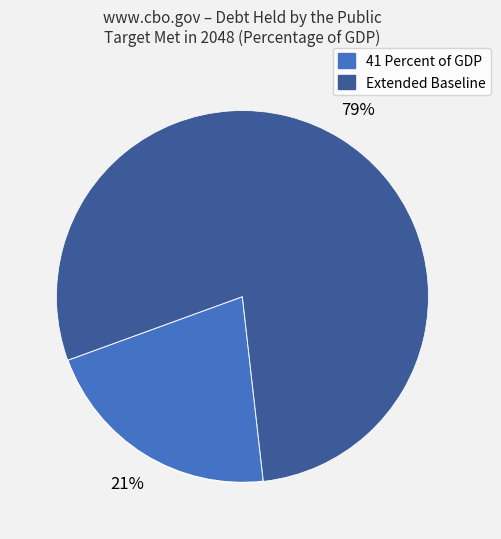

Is there a majority slice in this chart?

Yes